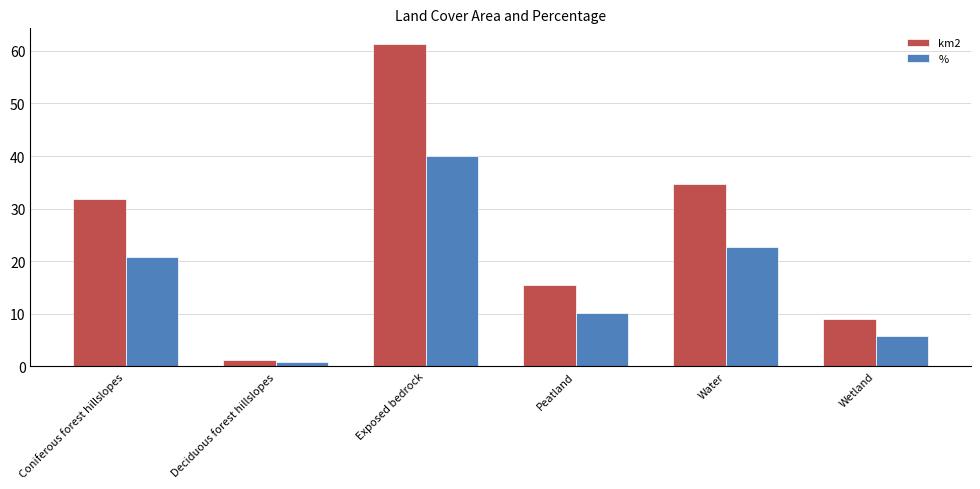

At which category is the sum across all series the highest?

Exposed bedrock